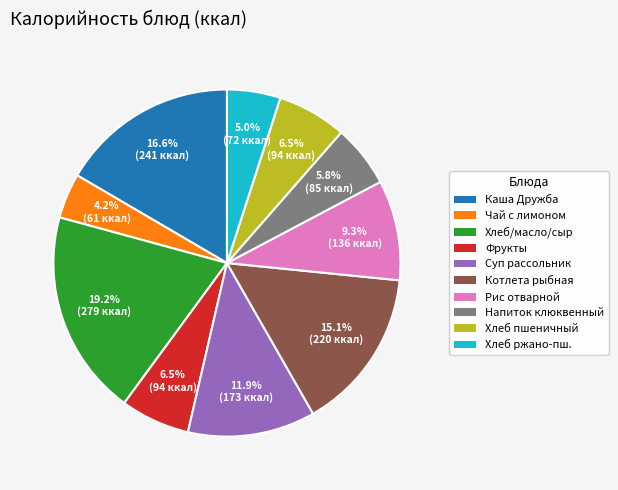

Does any single category account for the majority?

No